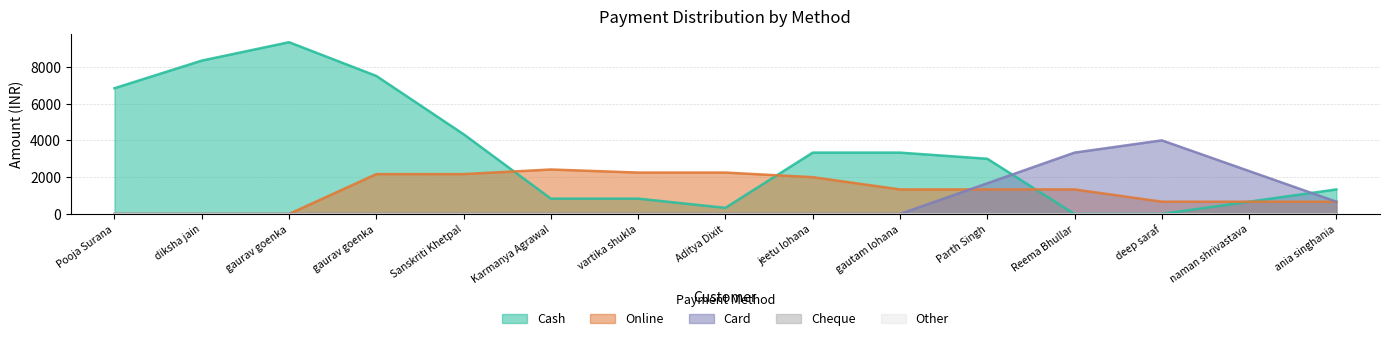

True or false: Cheque and Card intersect in this chart.

False